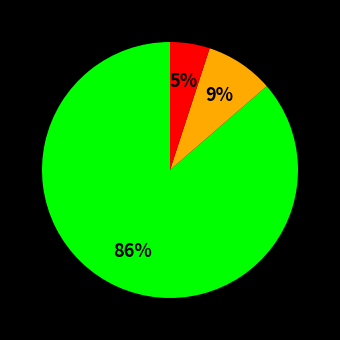

To the nearest percent, what is the average slice percentage?

33%